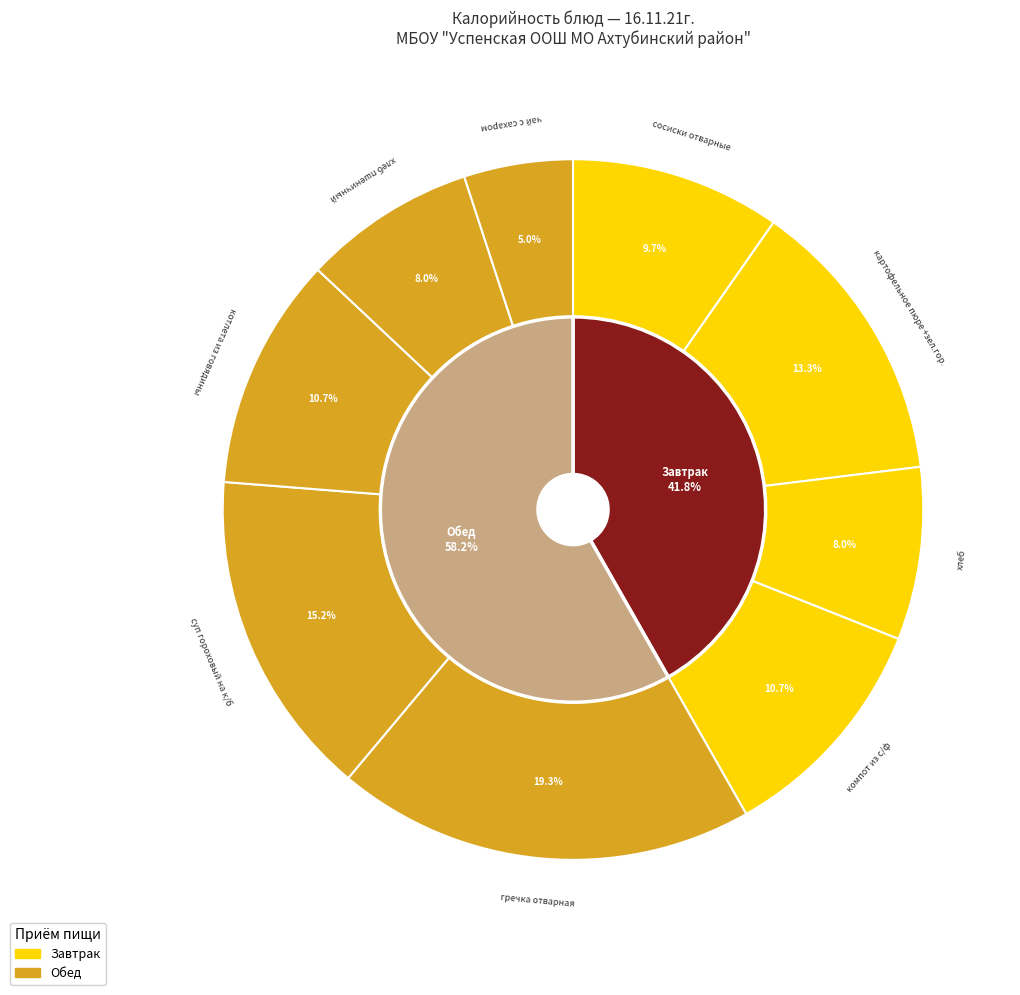

What is the largest slice in the pie chart?

гречка отварная